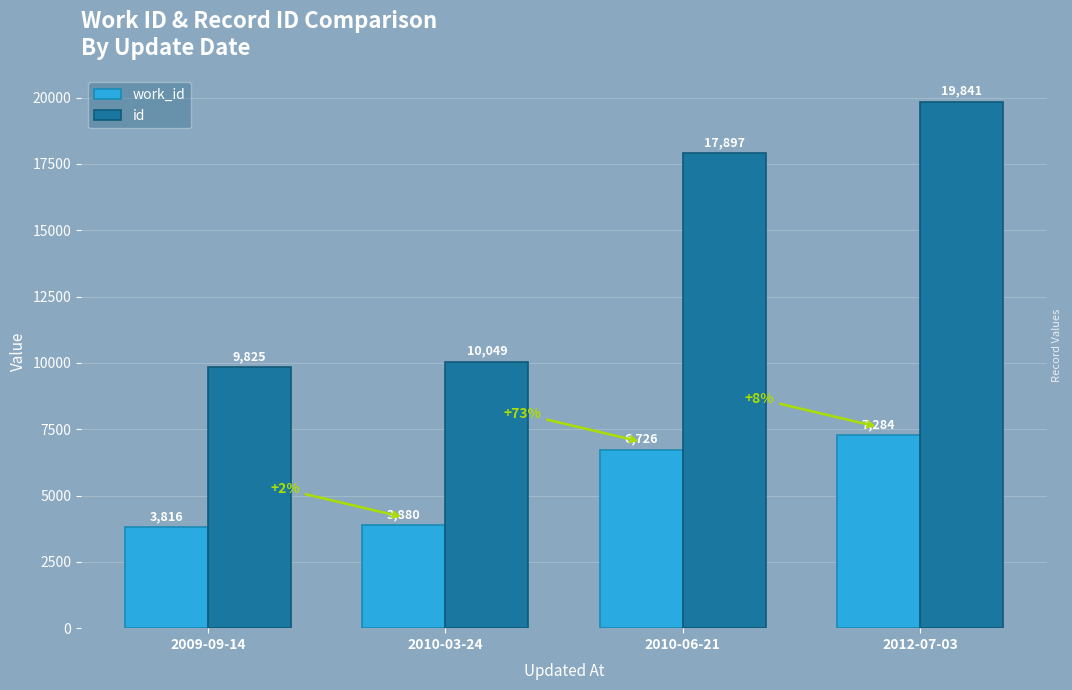

What is the difference between the second highest and minimum values in the work_id series?

2910